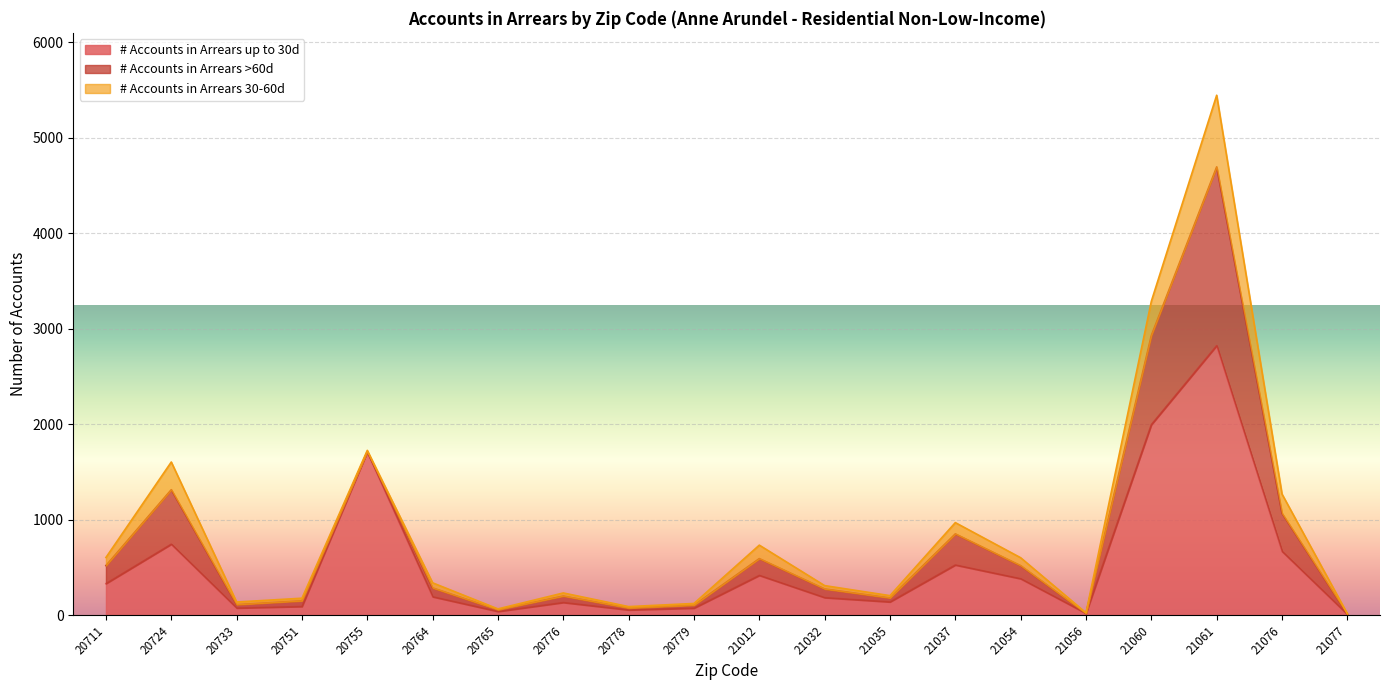

What is the sum of the # Accounts in Arrears 30-60d values at 21032 and 20751?

62